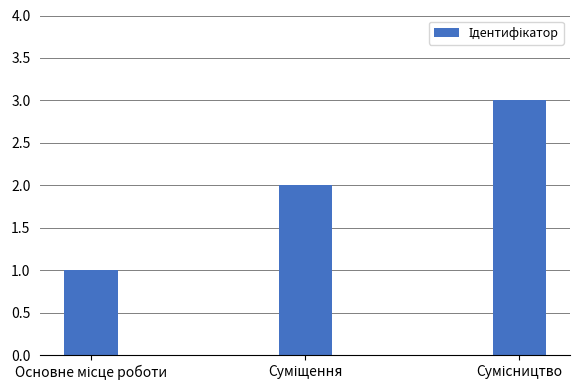

What is the maximum value shown in the chart?

3